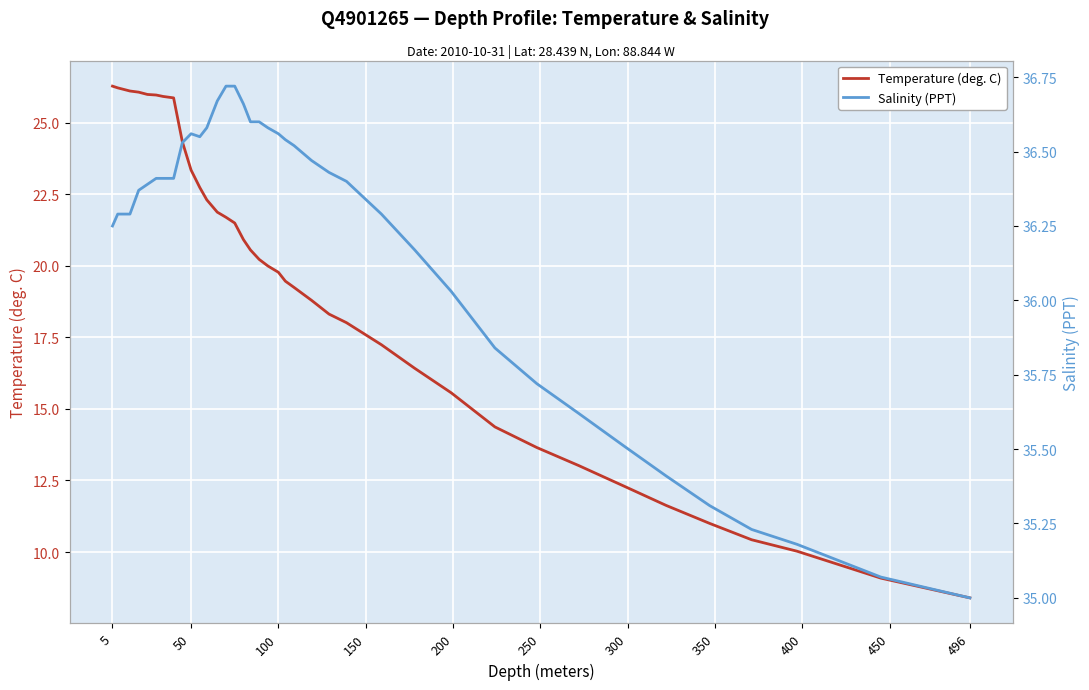

At which label does Temperature (deg. C) reach its minimum?

496